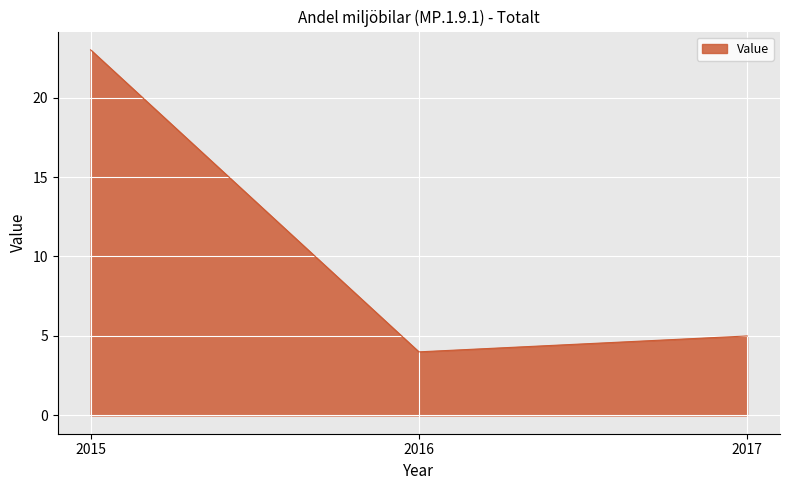

Which label corresponds to the smallest value in the chart?

2016